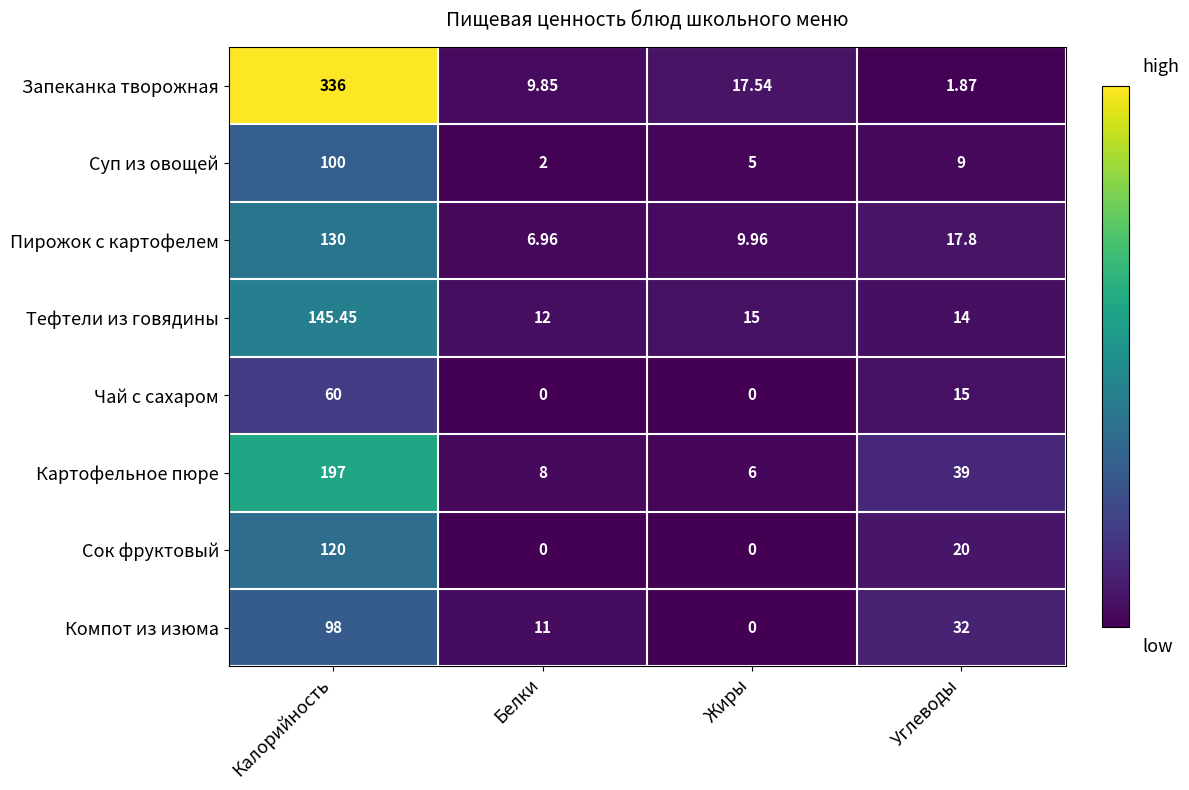

Between Белки and Жиры, which series saw the biggest shift?

Компот из изюма